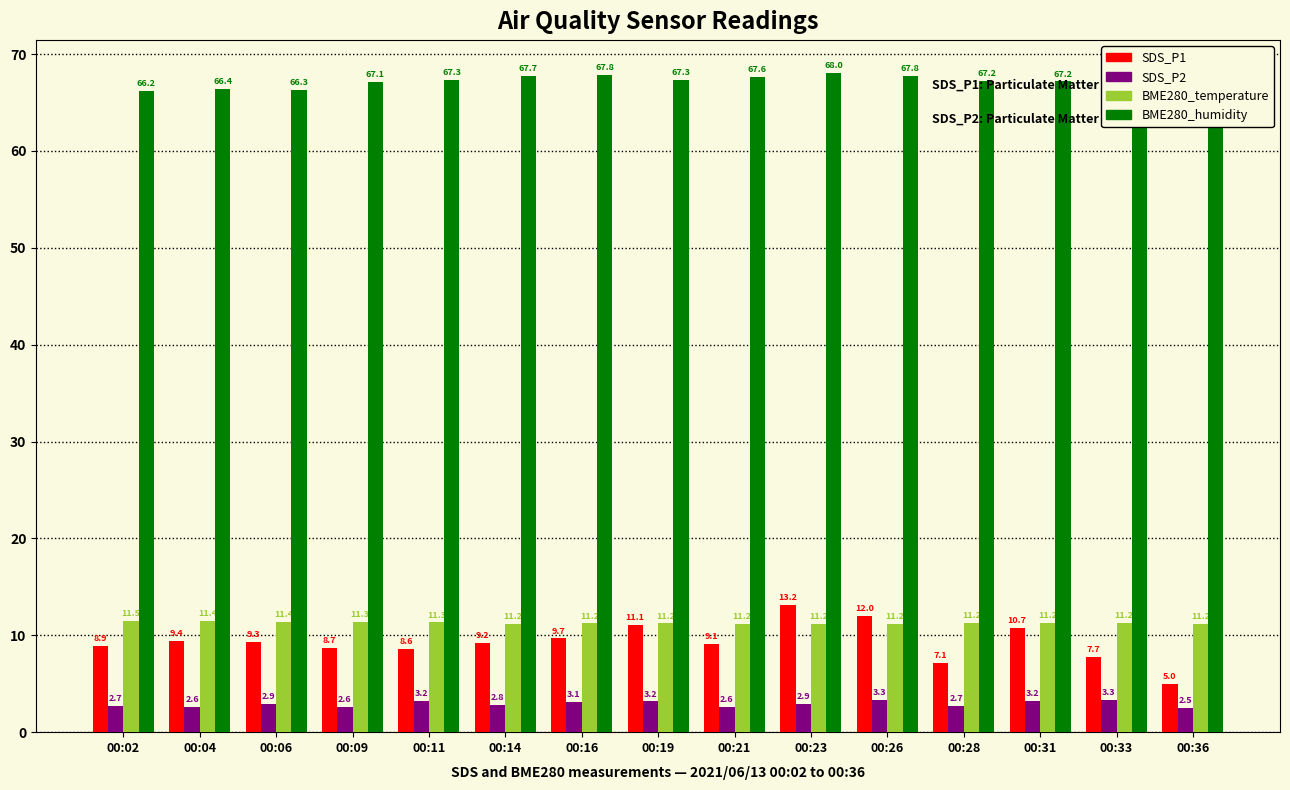

What is the sum of the BME280_humidity values at 00:23 and 00:36?

135.8